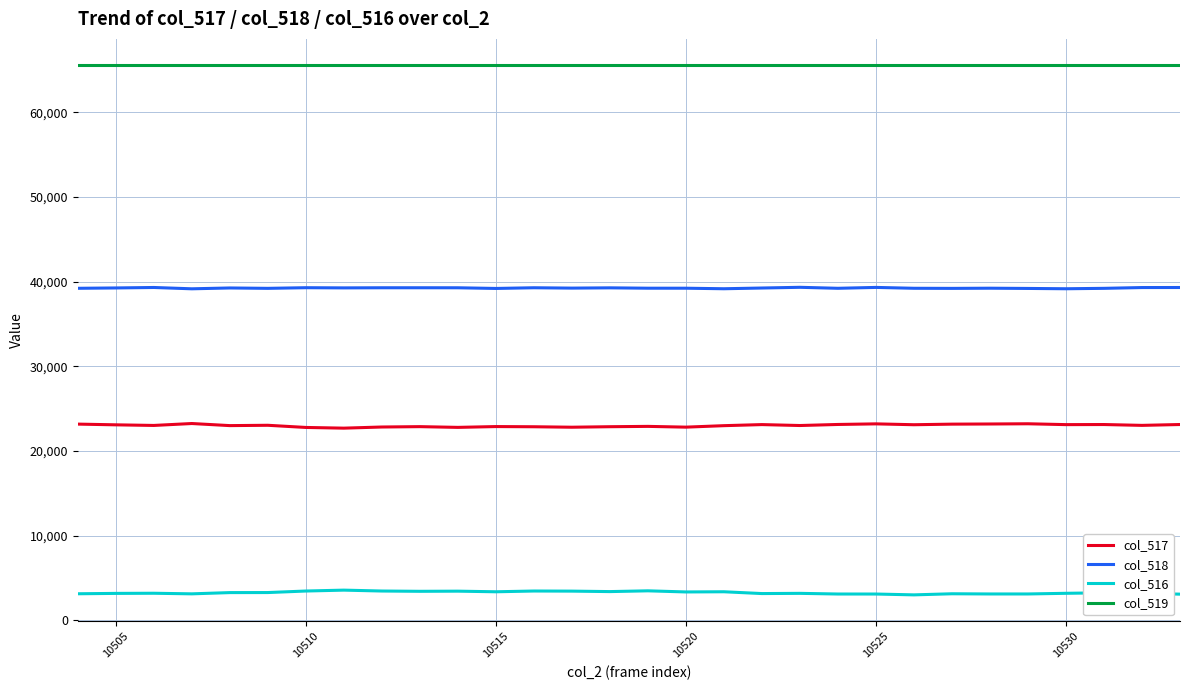

What is the maximum value for col_518?

39330